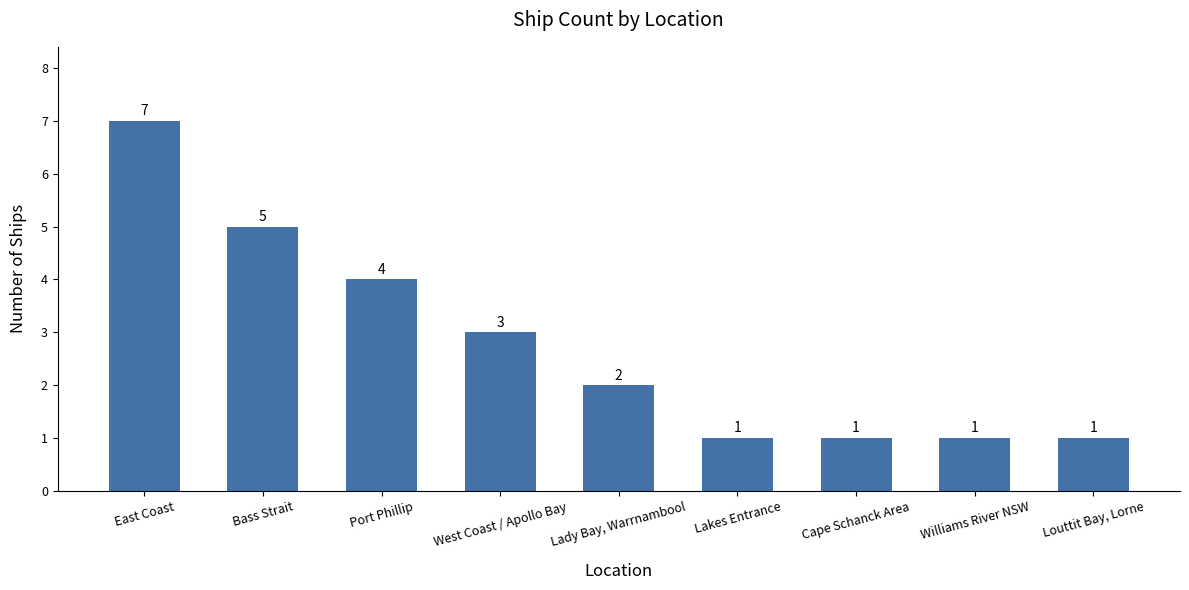

Reading left to right, what are all the values shown in this chart?

East Coast=7	Bass Strait=5	Port Phillip=4	West Coast / Apollo Bay=3	Lady Bay, Warrnambool=2	Lakes Entrance=1	Cape Schanck Area=1	Williams River NSW=1	Louttit Bay, Lorne=1